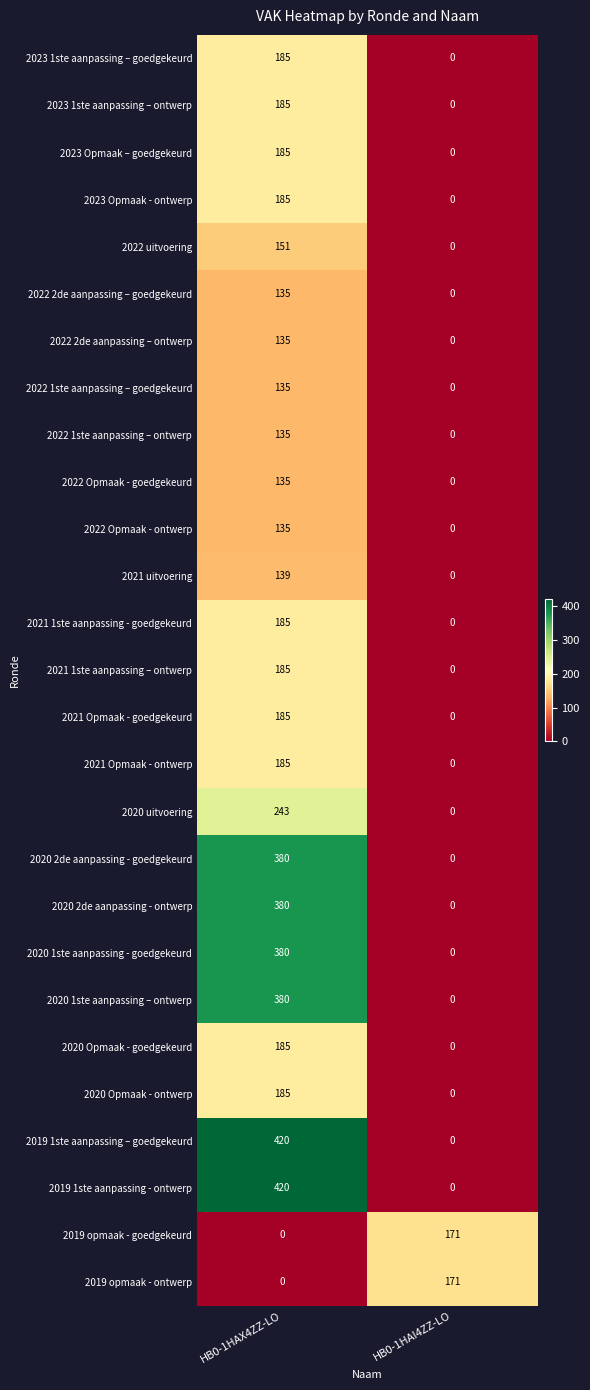

What is the approximate value of 2019 1ste aanpassing - ontwerp at HB0-1HAX4ZZ-LO, to the nearest 5?

420